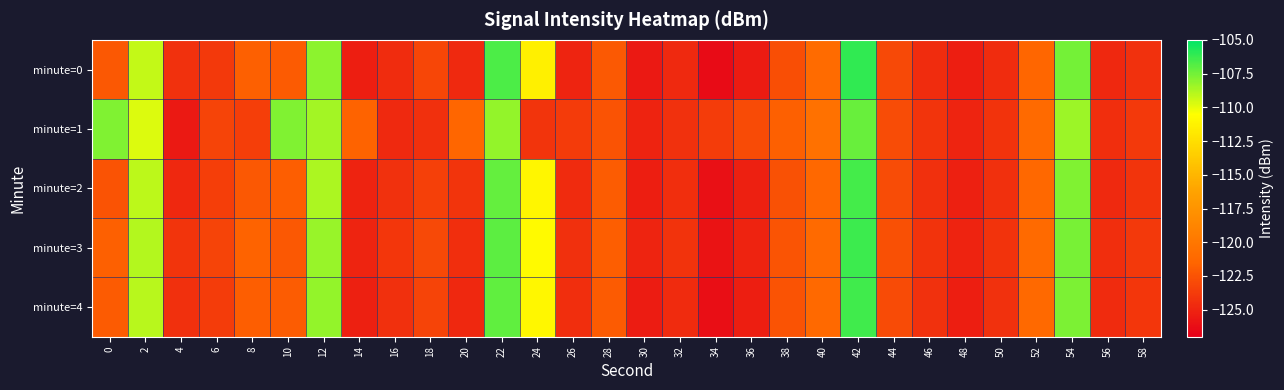

Reading right to left, extract all data points from this chart.

minute=0: 58=-124.3	56=-124.8	54=-107.5	52=-121.4	50=-124.5	48=-125.4	46=-124.5	44=-123.0	42=-106.1	40=-121.0	38=-122.8	36=-125.5	34=-126.3	32=-124.7	30=-125.6	28=-122.1	26=-125.0	24=-111.4	22=-106.7	20=-124.7	18=-123.2	16=-124.5	14=-125.3	12=-108.1	10=-122.1	8=-121.8	6=-123.9	4=-124.3	2=-109.3	0=-122.2
minute=1: 58=-123.9	56=-124.5	54=-108.4	52=-121.1	50=-124.2	48=-125.0	46=-124.1	44=-122.8	42=-107.3	40=-120.5	38=-121.8	36=-122.9	34=-123.7	32=-124.3	30=-125.1	28=-122.5	26=-123.8	24=-124.1	22=-108.2	20=-121.5	18=-124.4	16=-124.7	14=-121.6	12=-108.6	10=-107.8	8=-123.6	6=-123.2	4=-125.6	2=-109.8	0=-107.8
minute=2: 58=-124.1	56=-124.7	54=-107.8	52=-121.3	50=-124.4	48=-125.2	46=-124.4	44=-122.8	42=-106.5	40=-121.3	38=-122.6	36=-125.2	34=-126.1	32=-124.5	30=-125.3	28=-122.0	26=-124.6	24=-111.1	22=-107.2	20=-124.1	18=-123.5	16=-124.3	14=-125.1	12=-108.7	10=-121.9	8=-122.2	6=-123.6	4=-124.8	2=-109.1	0=-122.5
minute=3: 58=-123.9	56=-124.5	54=-107.6	52=-121.1	50=-124.2	48=-125.1	46=-124.2	44=-122.7	42=-106.3	40=-121.1	38=-122.4	36=-125.1	34=-125.9	32=-124.2	30=-125.0	28=-121.9	26=-124.4	24=-110.8	22=-107.0	20=-124.5	18=-123.0	16=-124.0	14=-125.0	12=-108.3	10=-122.2	8=-121.6	6=-123.3	4=-124.1	2=-108.9	0=-121.8
minute=4: 58=-124.0	56=-124.6	54=-107.7	52=-121.2	50=-124.3	48=-125.3	46=-124.3	44=-122.9	42=-106.4	40=-121.2	38=-122.5	36=-125.3	34=-126.2	32=-124.6	30=-125.4	28=-122.1	26=-124.5	24=-111.0	22=-107.1	20=-124.8	18=-123.3	16=-124.4	14=-125.2	12=-108.2	10=-122.0	8=-121.9	6=-123.7	4=-124.4	2=-109.0	0=-122.1